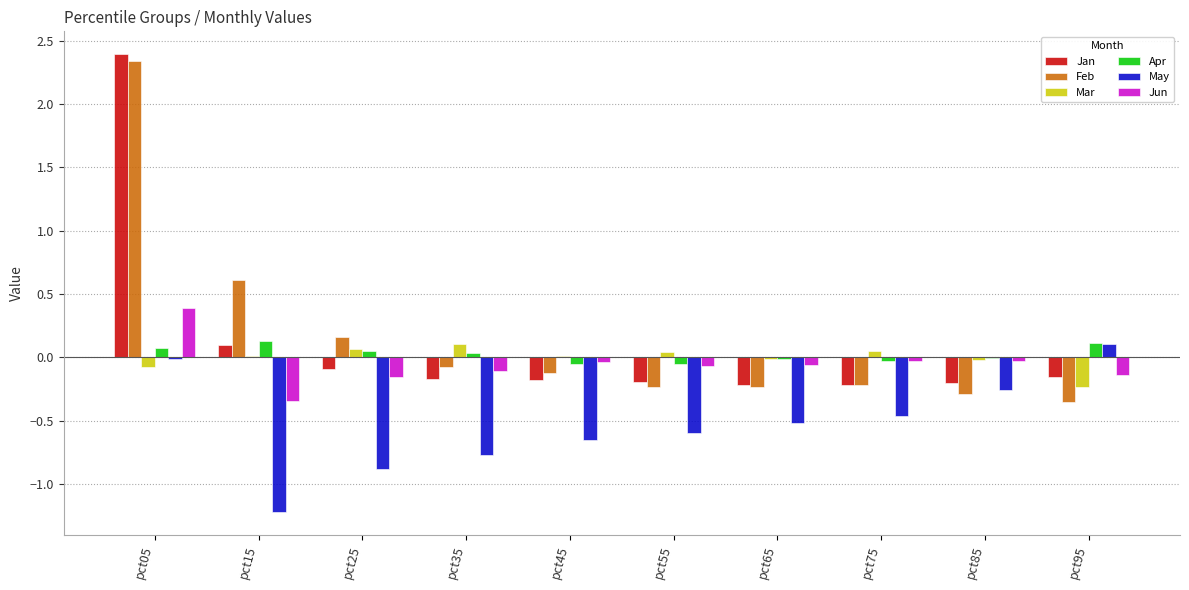

Which category has the highest value across all series?

pct05